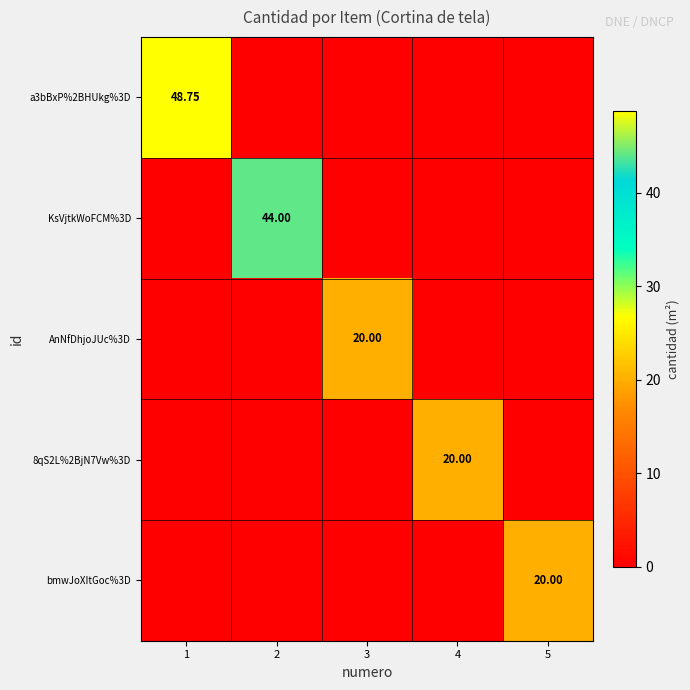

How many values in the AnNfDhjoJUc%3D series exceed 0?

1